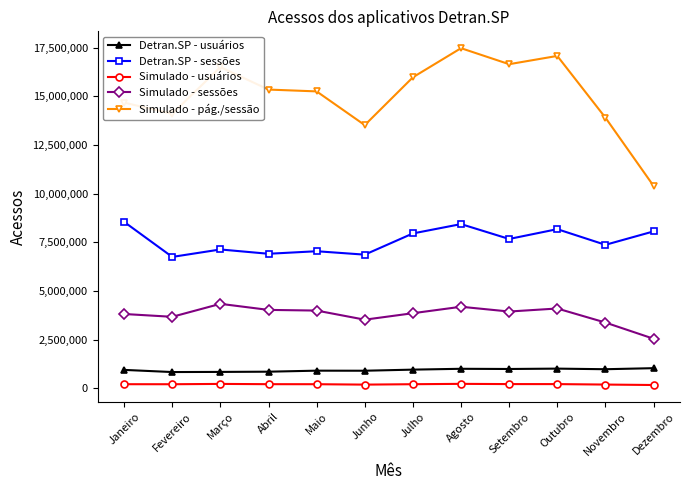

What position from the left is Março?

3